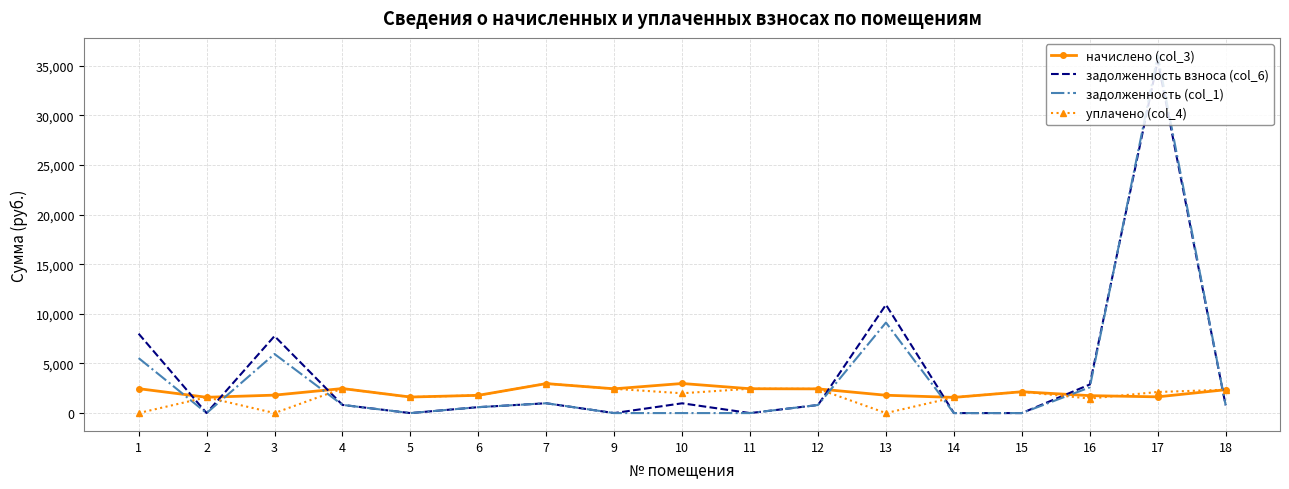

List the series in order of their overall mean, highest first.

задолженность взноса (col_6), задолженность (col_1), начислено (col_3), уплачено (col_4)